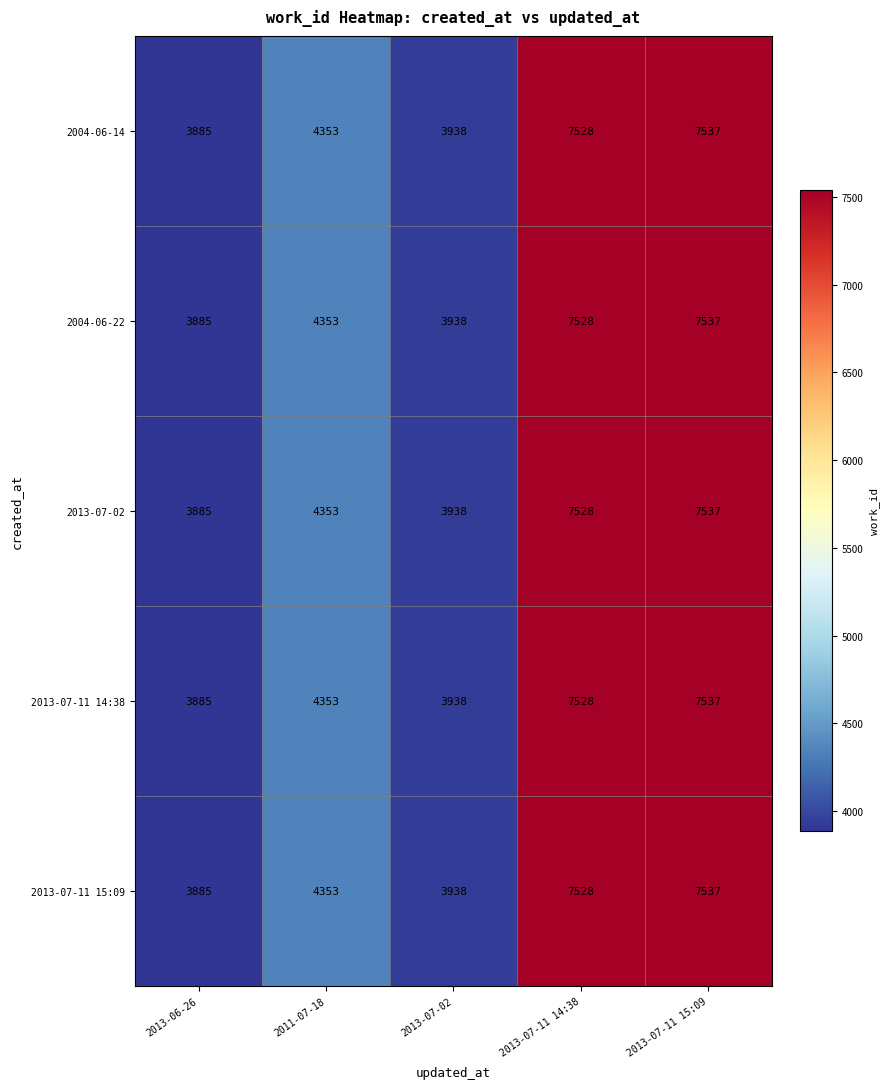

The value of 2013-07-11 14:38 at 2013-07-11 14:38 is 7528. True or false?

True